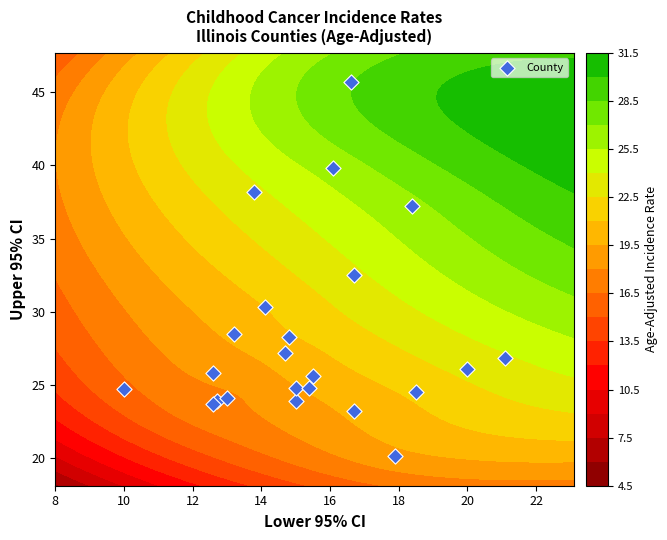

How many data points are less than 25?

10